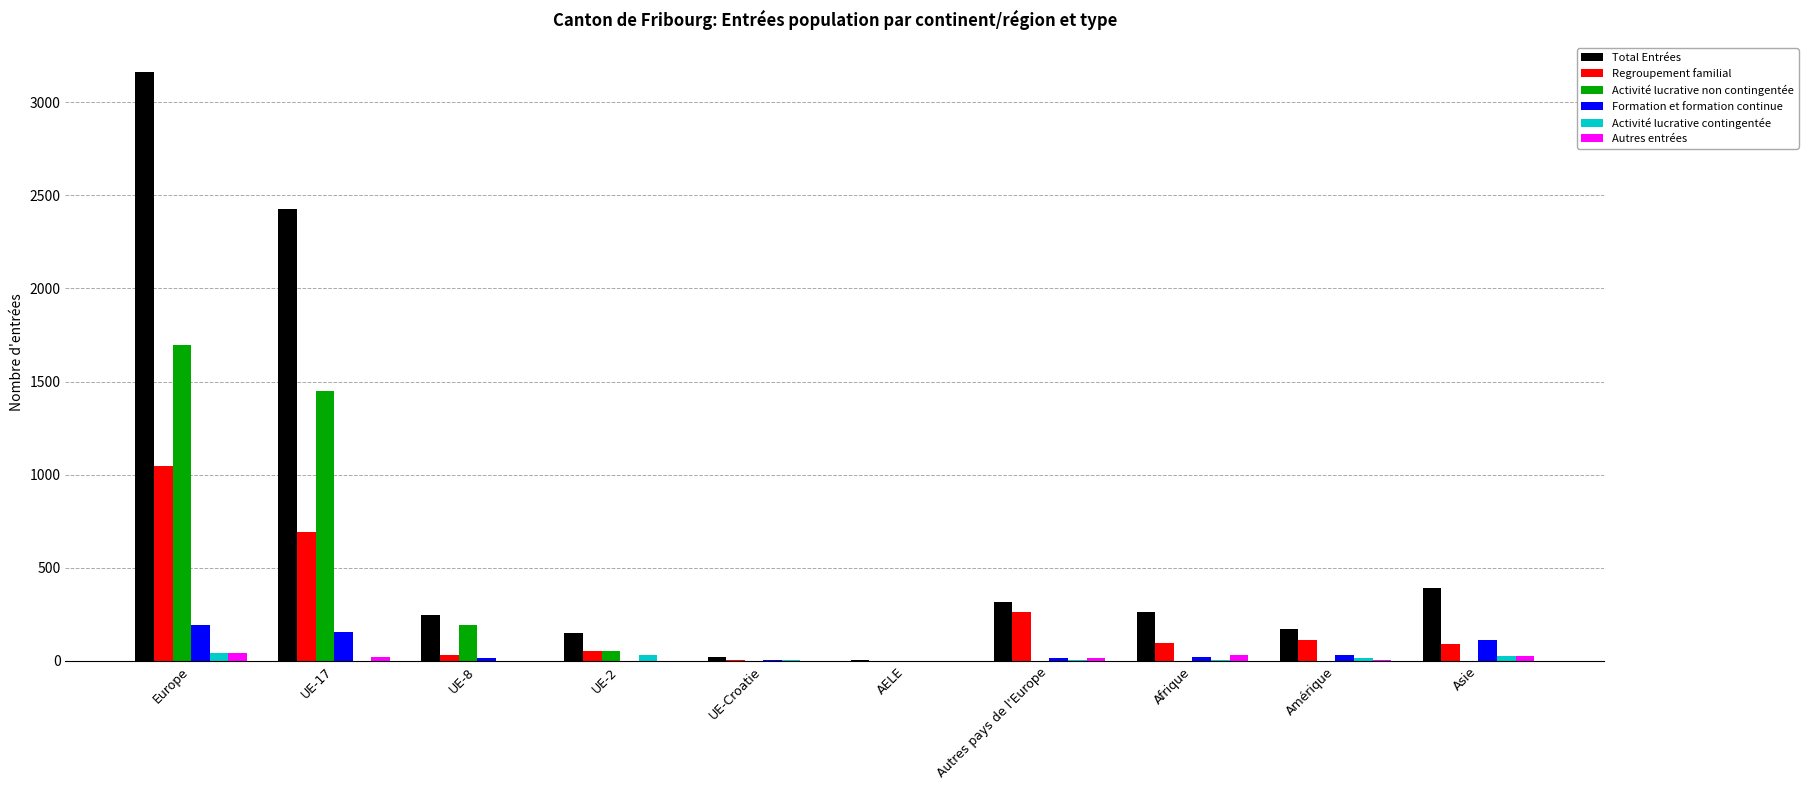

Are the bars grouped side by side (vs. stacked)?

Yes